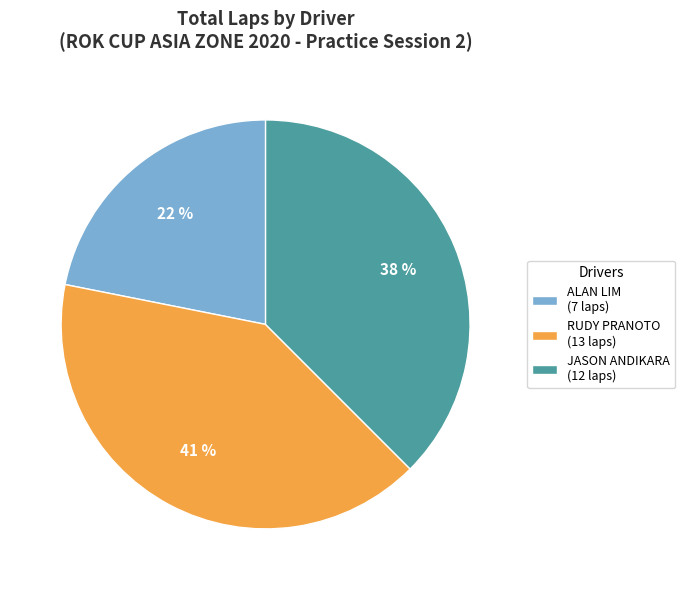

The RUDY PRANOTO (13 laps) slice represents 41% of the pie. True or false?

True